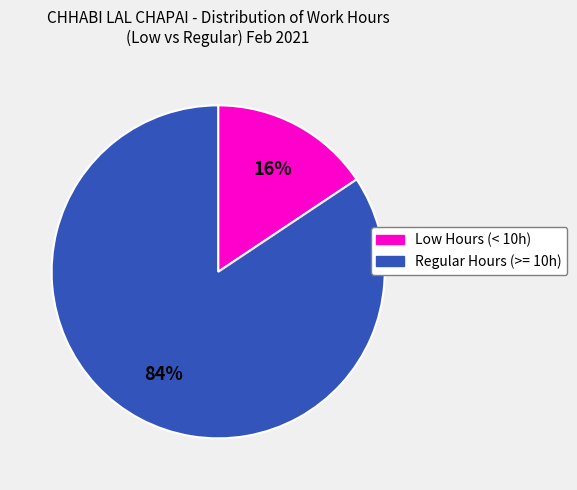

Is Low Hours (< 10h) the majority of the pie?

No